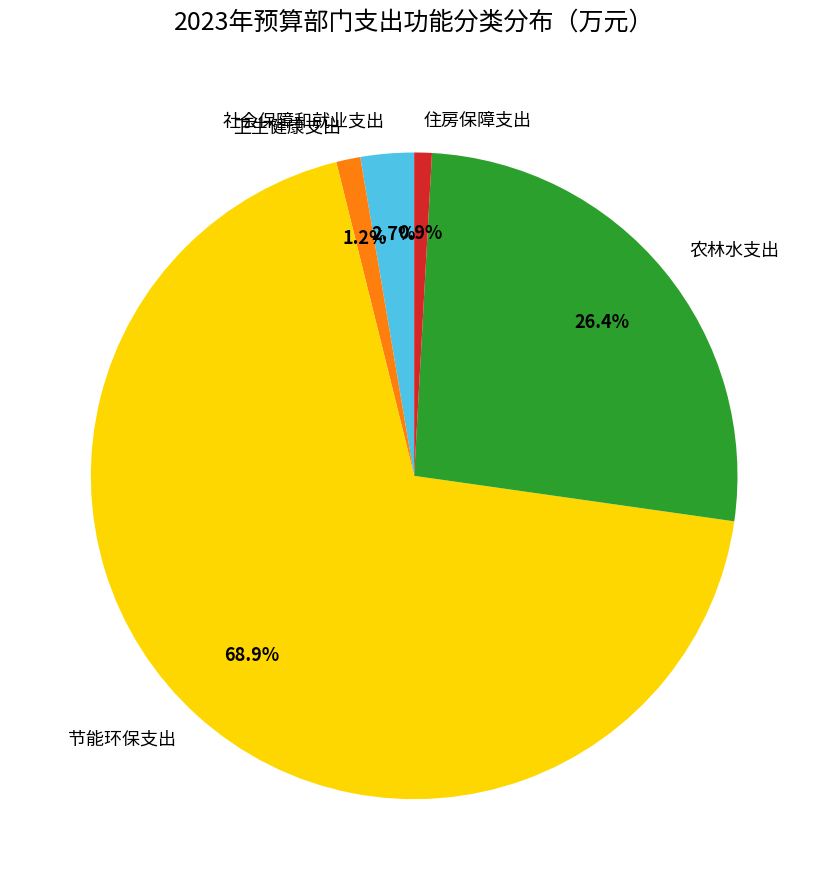

To the nearest percent, what is the difference between the 住房保障支出 and 社会保障和就业支出 slice percentages?

2%